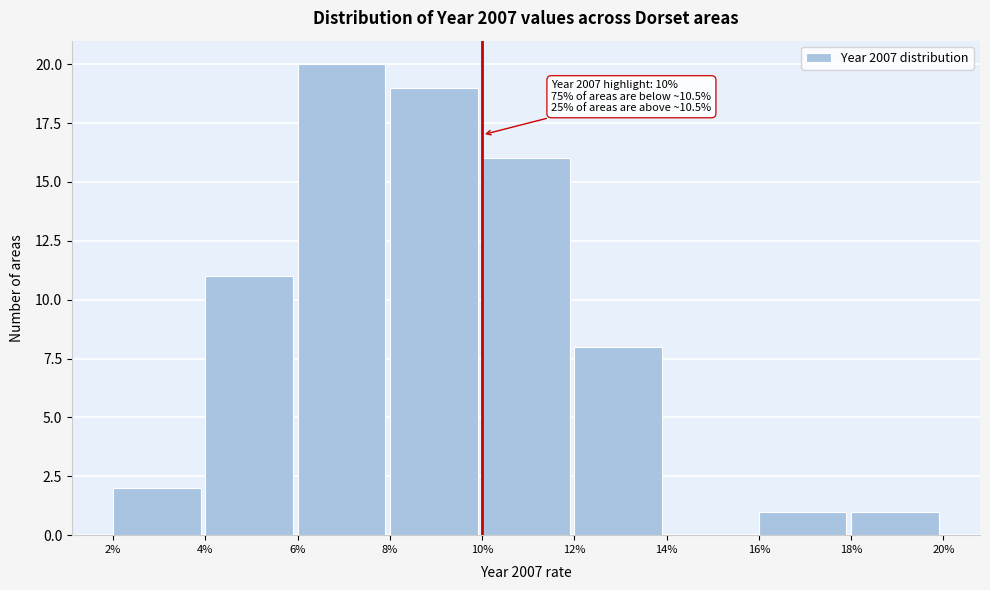

Which range on the x-axis has the tallest bar?

6% to 8%